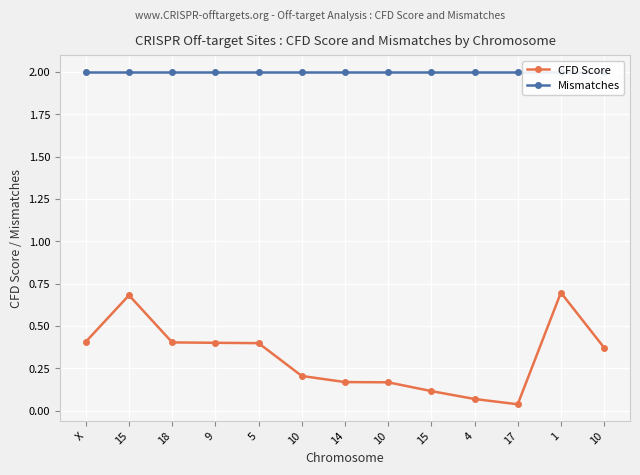

Which category has the highest value in the Mismatches series?

X